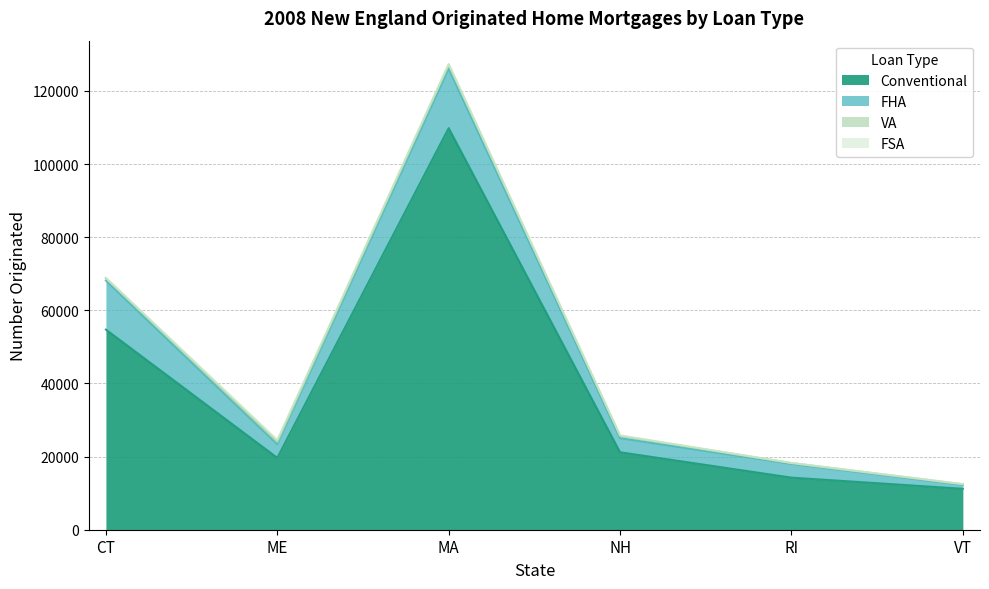

Between ME and NH, which is larger?

NH